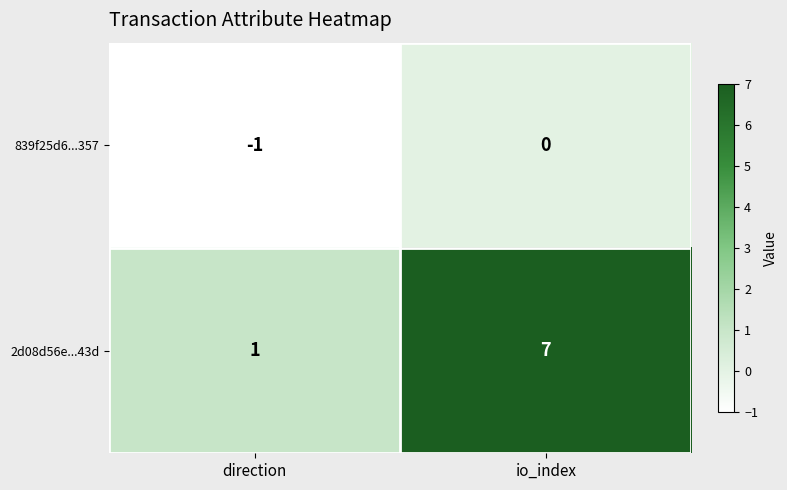

Rank the series by their average value, from lowest to highest.

839f25d6...357, 2d08d56e...43d